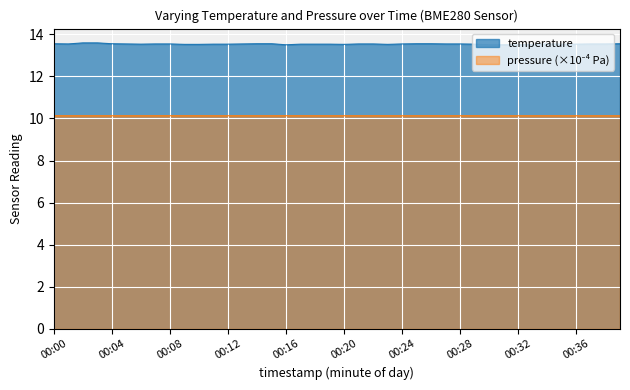

How many lines are shown in the chart?

2